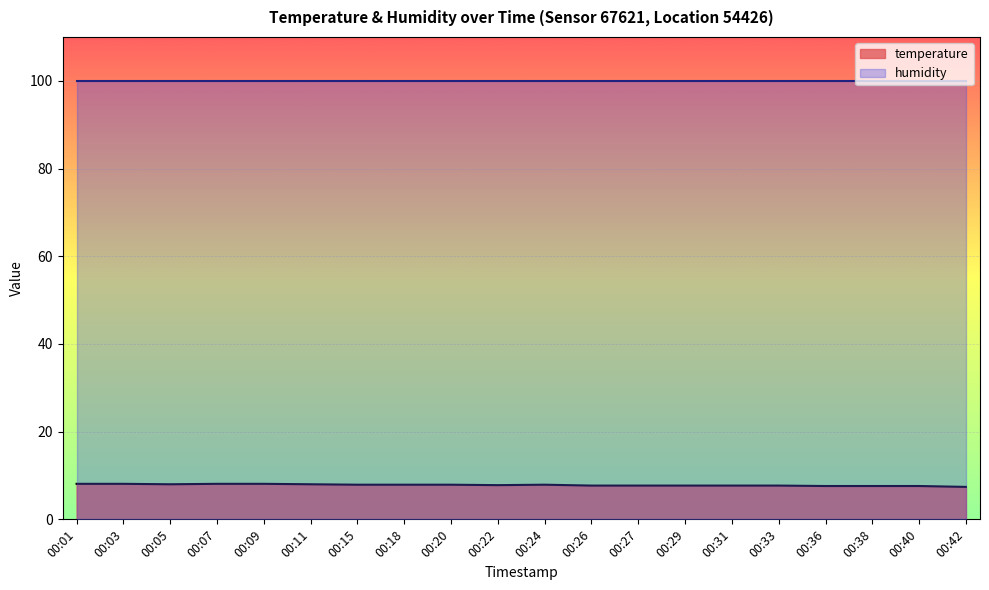

What is the smallest value displayed?

7.4